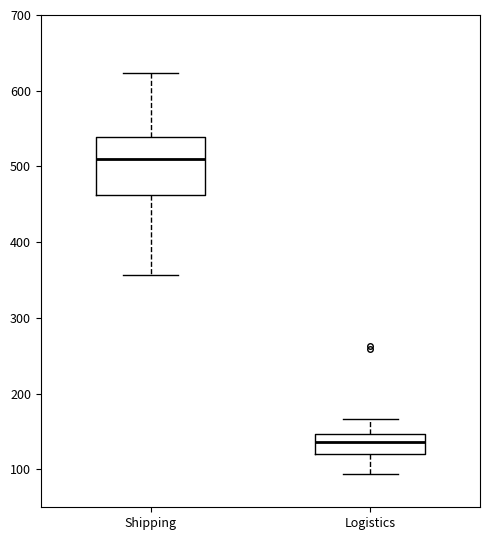

Reading left to right, transcribe this box plot: for each box, give where its median line is, the range the box spans, and where its two whiskers end, as read against the y-axis. The values are not printed on the chart, so give them approximately, as read against the axis.

Shipping: median 510, box 460 to 540, whiskers 360 to 620
Logistics: median 140, box 120 to 150, whiskers 90 to 170